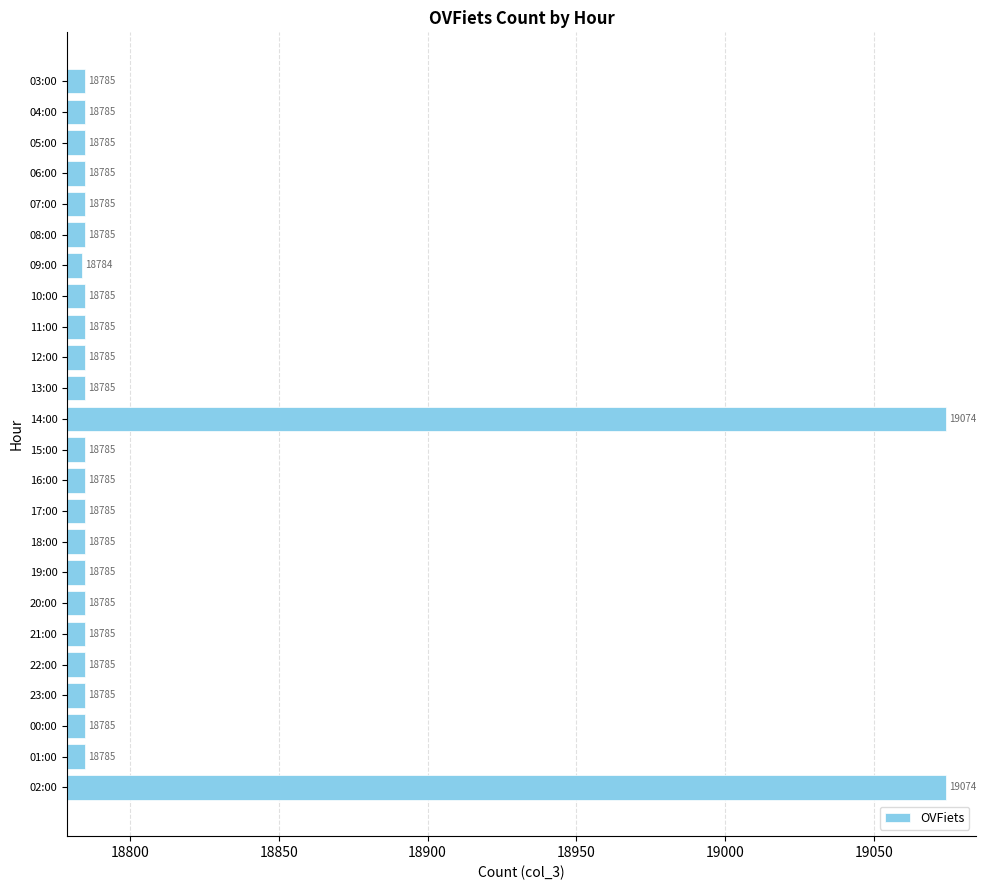

What is the maximum value shown in the chart?

19074